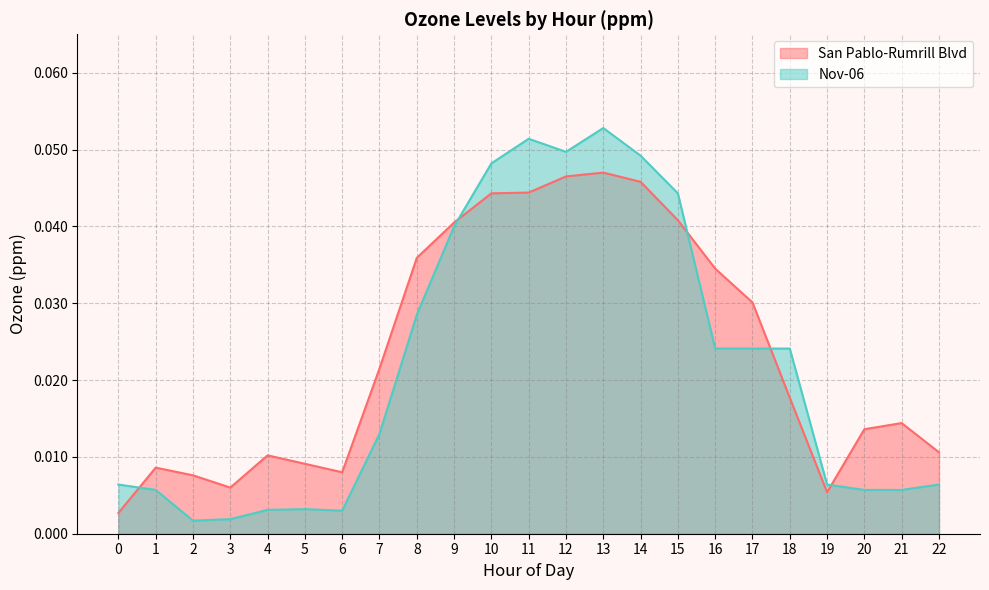

Reading left to right, transcribe all the data shown in this chart.

San Pablo-Rumrill Blvd: 0.0	0.0	0.0	0.0	0.0	0.0	0.0	0.0	0.0	0.0	0.0	0.0	0.0	0.0	0.0	0.0	0.0	0.0	0.0	0.0	0.0	0.0	0.0
Nov-06: 0.0	0.0	0.0	0.0	0.0	0.0	0.0	0.0	0.0	0.0	0.0	0.1	0.0	0.1	0.0	0.0	0.0	0.0	0.0	0.0	0.0	0.0	0.0